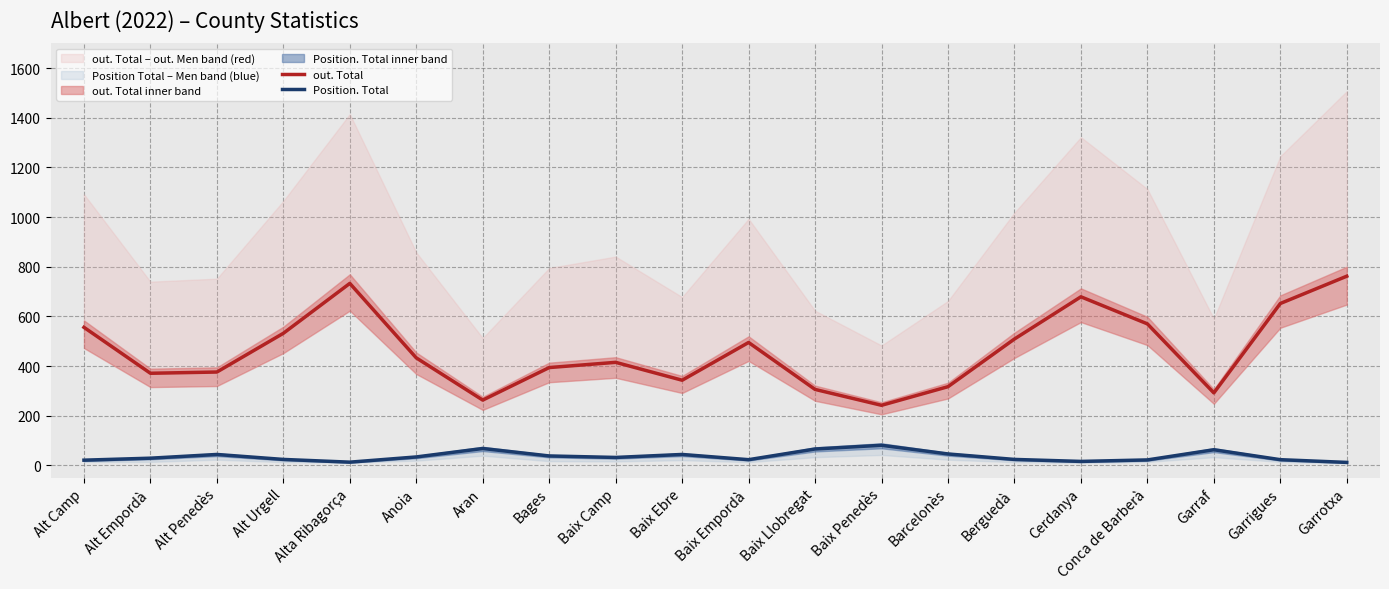

What are all the series names shown in the legend?

out. Total, Position. Total